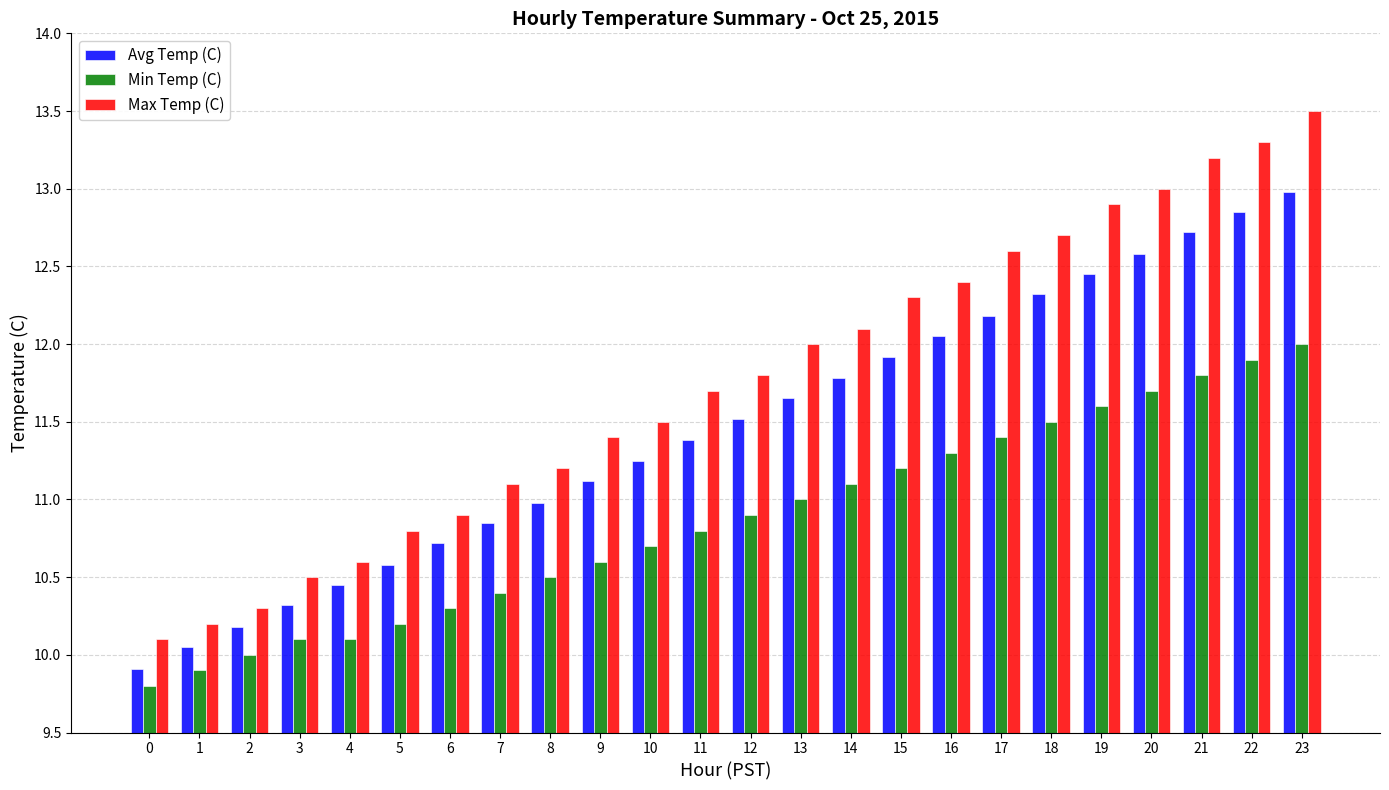

Rank the series at 10 from highest to lowest value.

Max Temp (C), Avg Temp (C), Min Temp (C)